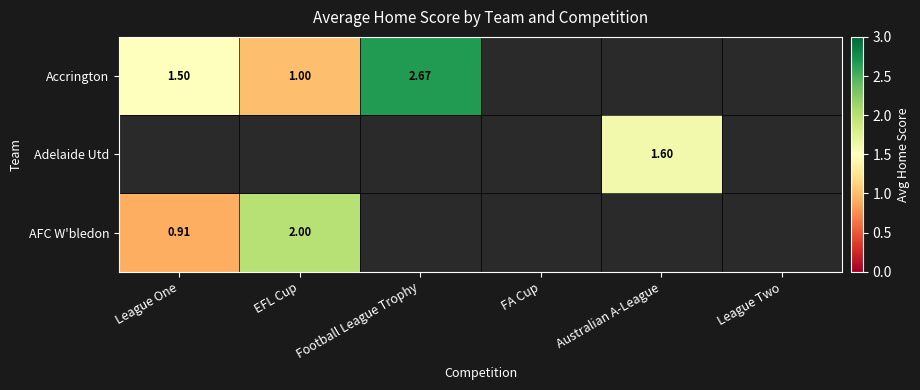

Rank the categories by AFC W'bledon value from highest to lowest.

EFL Cup, League One, Football League Trophy, FA Cup, Australian A-League, League Two